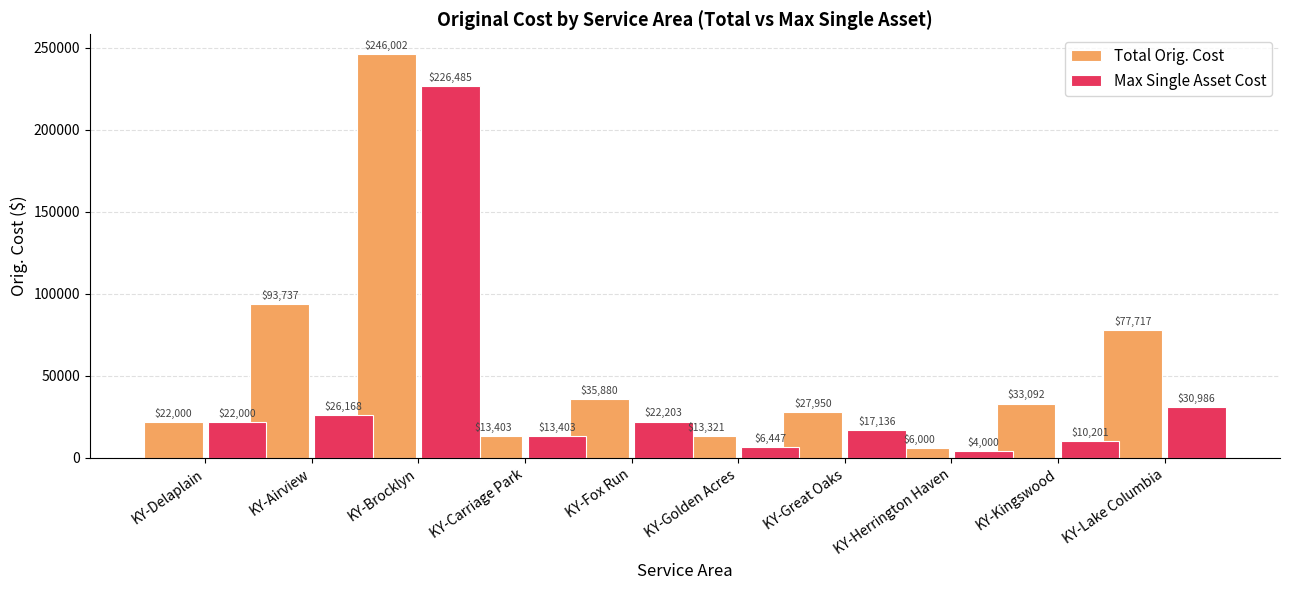

What is the maximum value shown in the chart?

246001.9